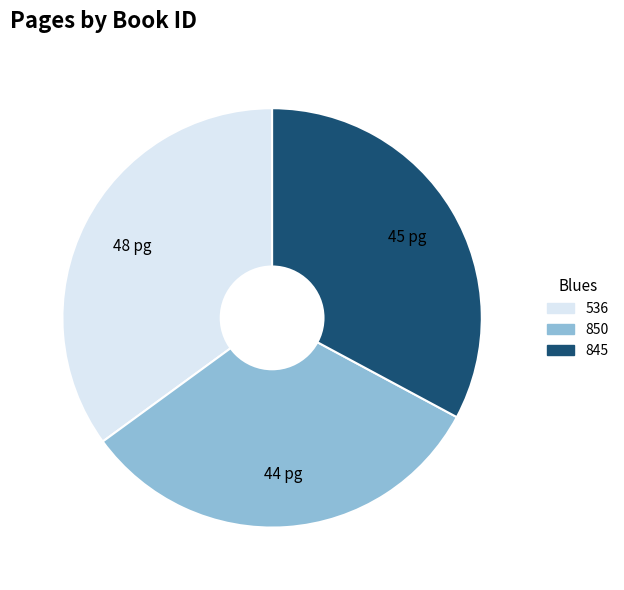

Approximately how many times larger is the value at 850 compared to 536?

0.9